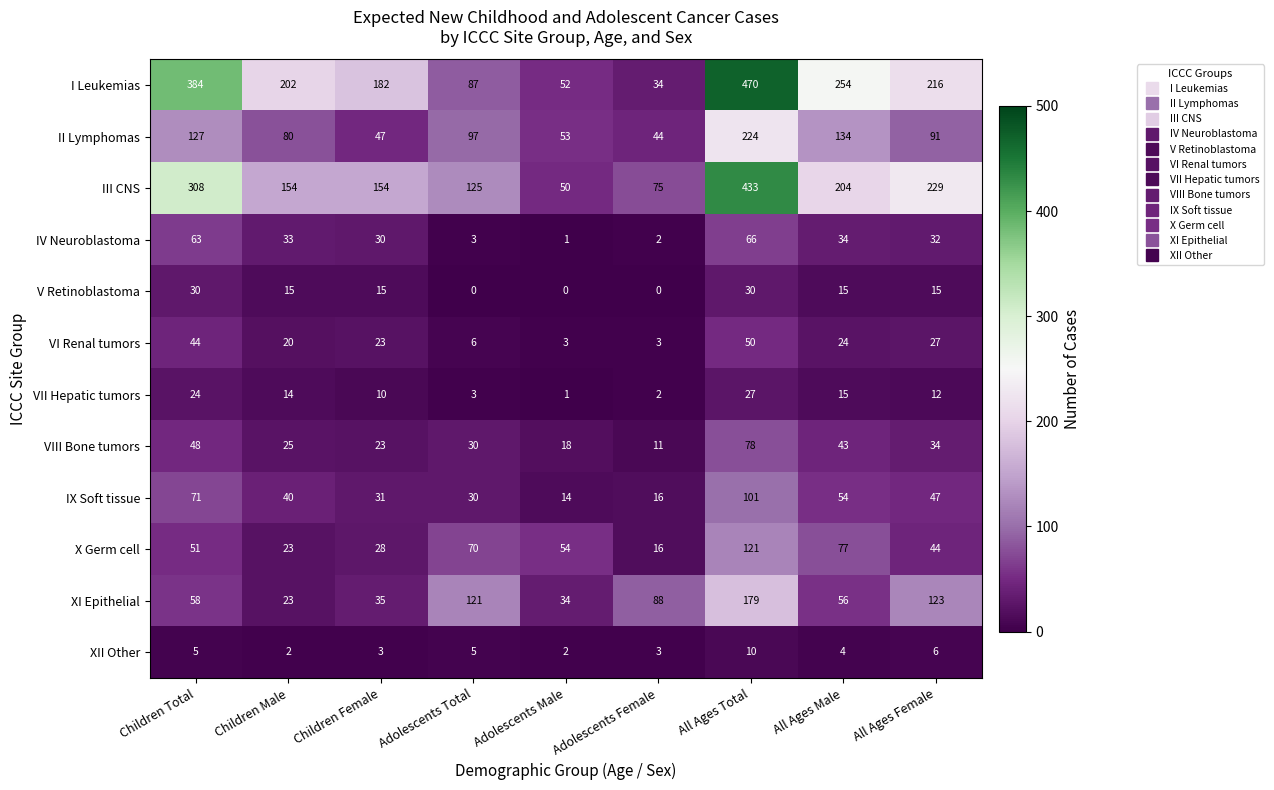

Which category has the highest value in the IX Soft tissue series?

All Ages Total